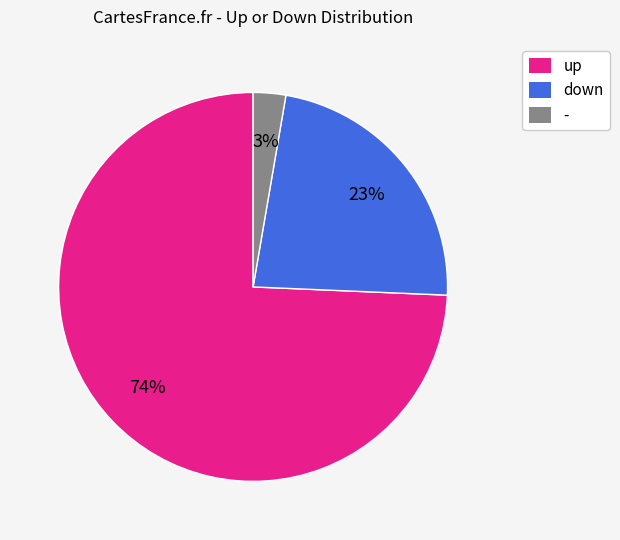

Do - and up together represent more than half of the pie?

Yes